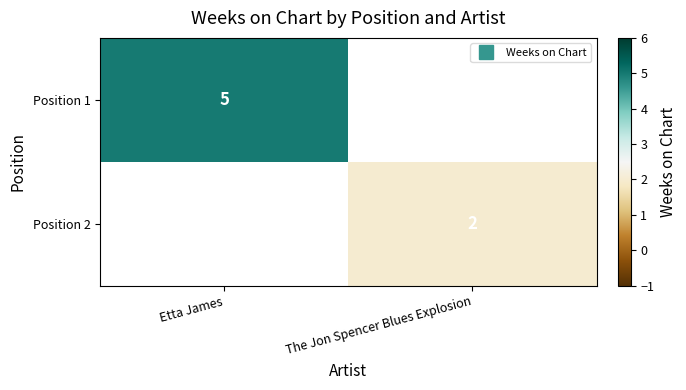

The Position 2 series shows 0 at Etta James. True or false?

True